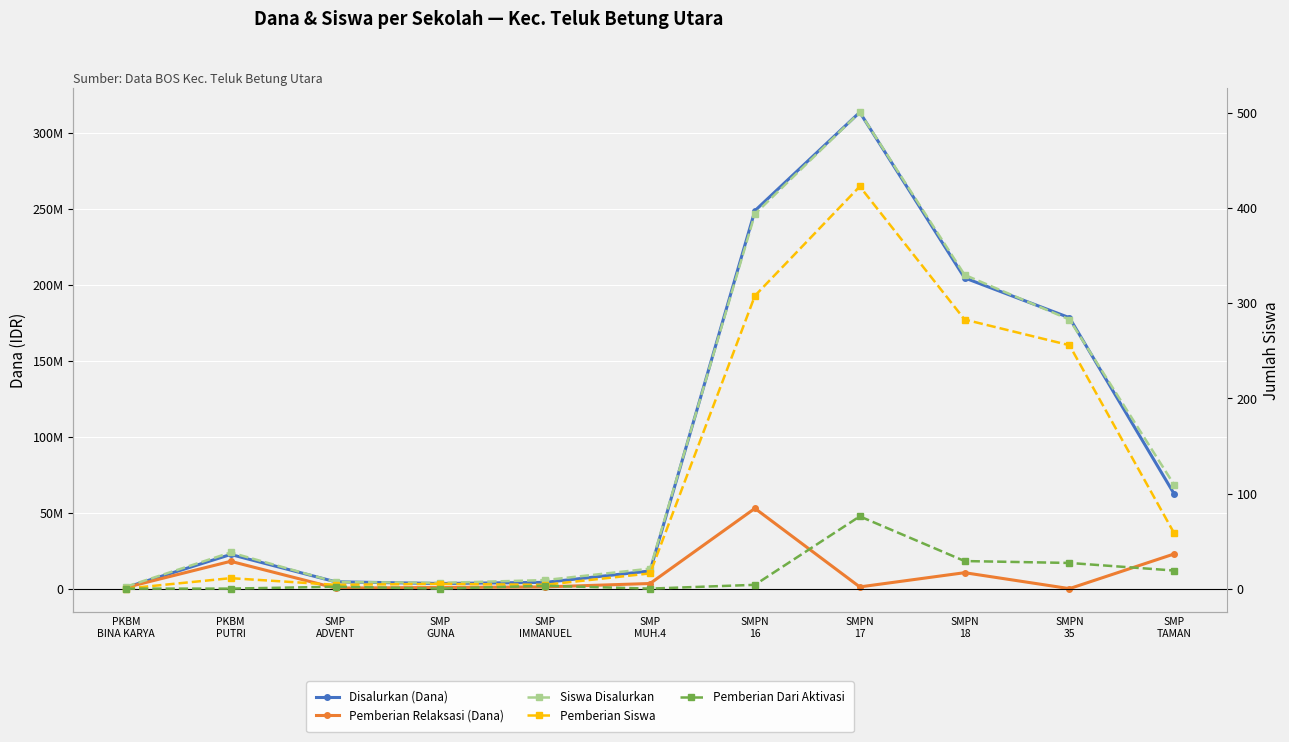

What position from the left is SMP
GUNA?

4